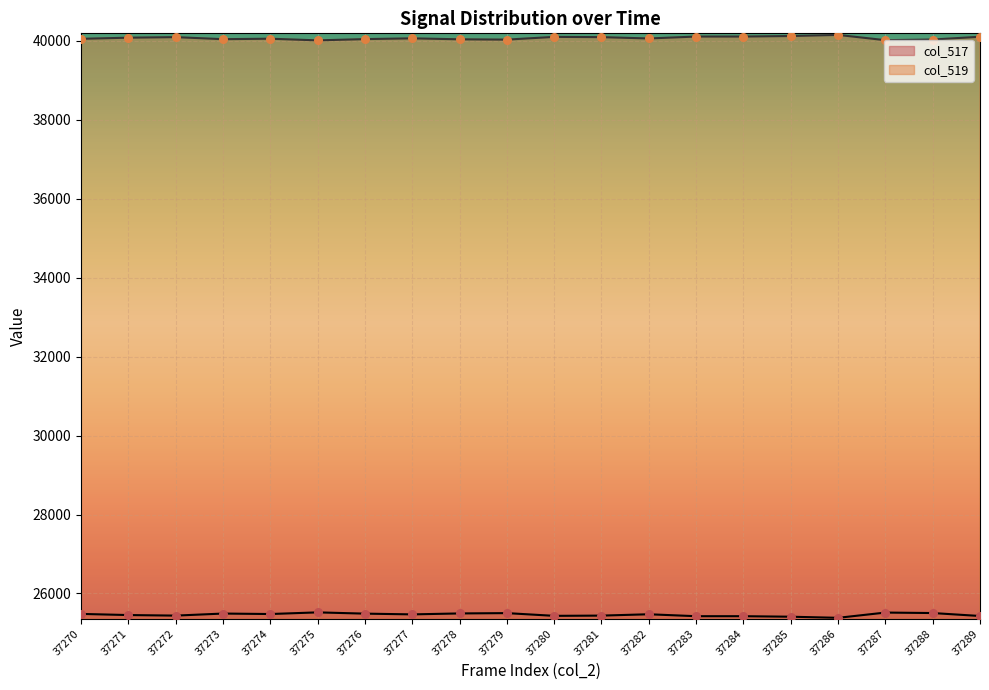

What is the total value across all series at 37275?

65535